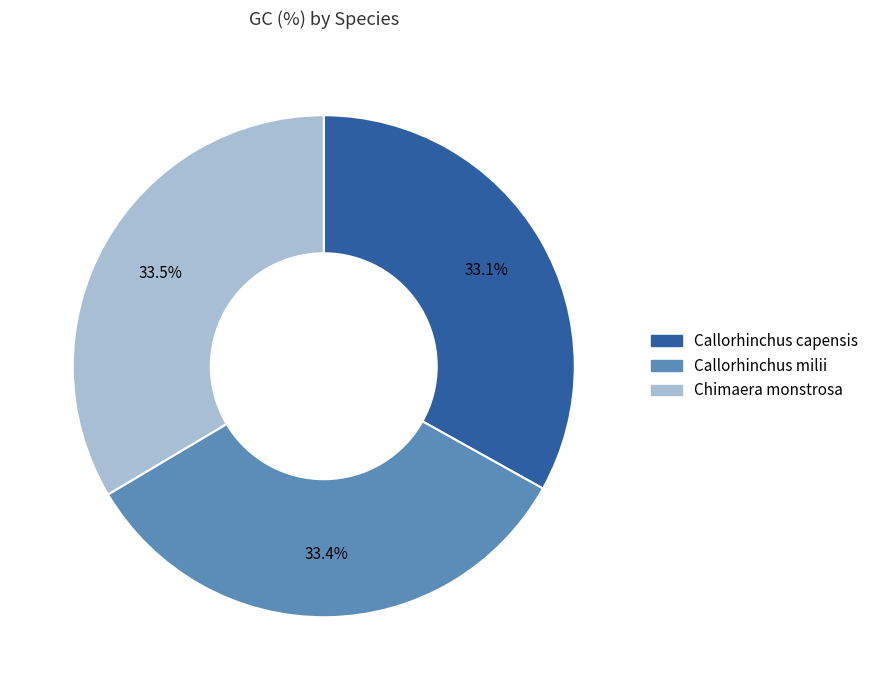

To the nearest percent, what percentage of the pie is Callorhinchus milii?

33%